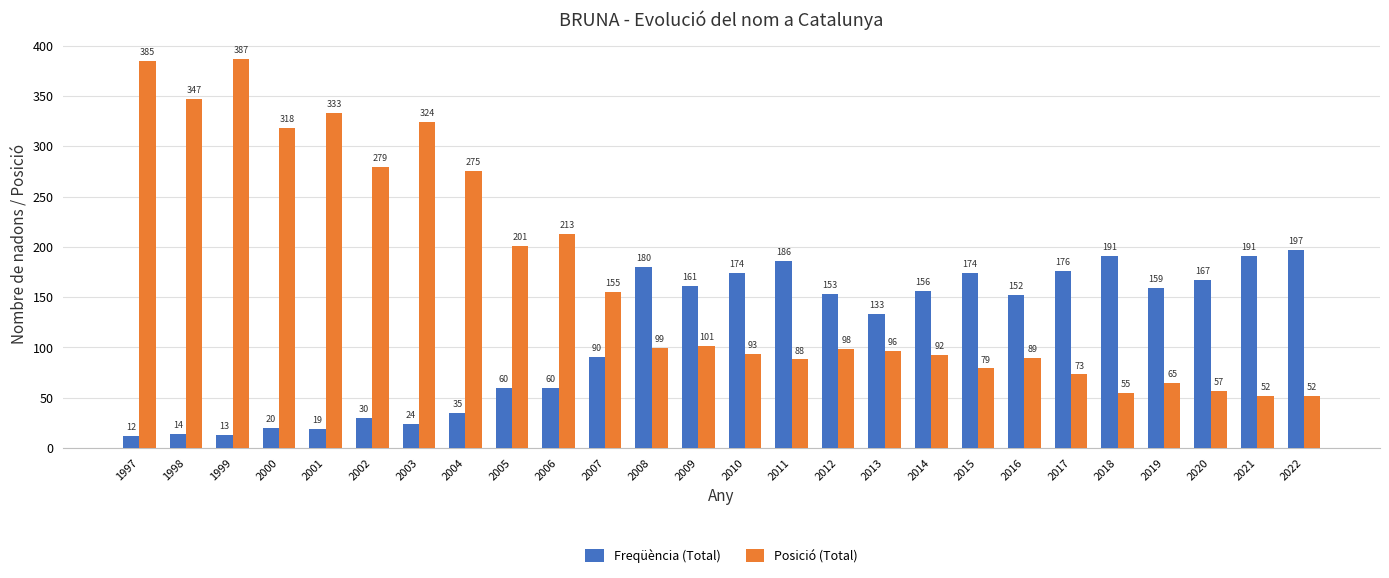

What is the difference between the Posició (Total) values at 1997 and 2013?

289